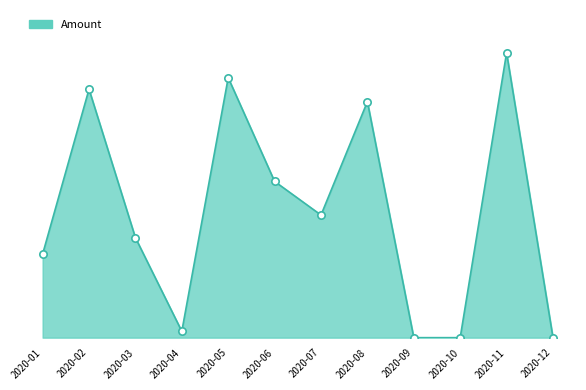

What is the change in value from 2020-02 to 2020-10?

-991.7